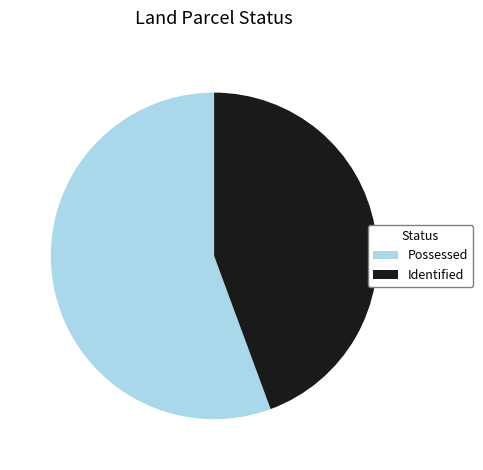

Do Identified and Possessed together represent more than half of the pie?

Yes